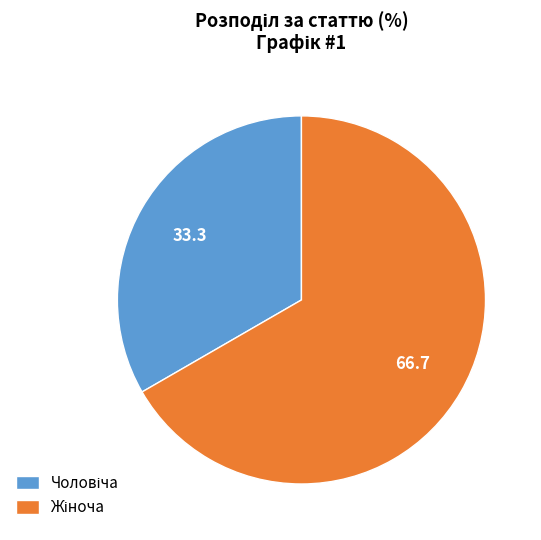

How many segments does this pie chart have?

2